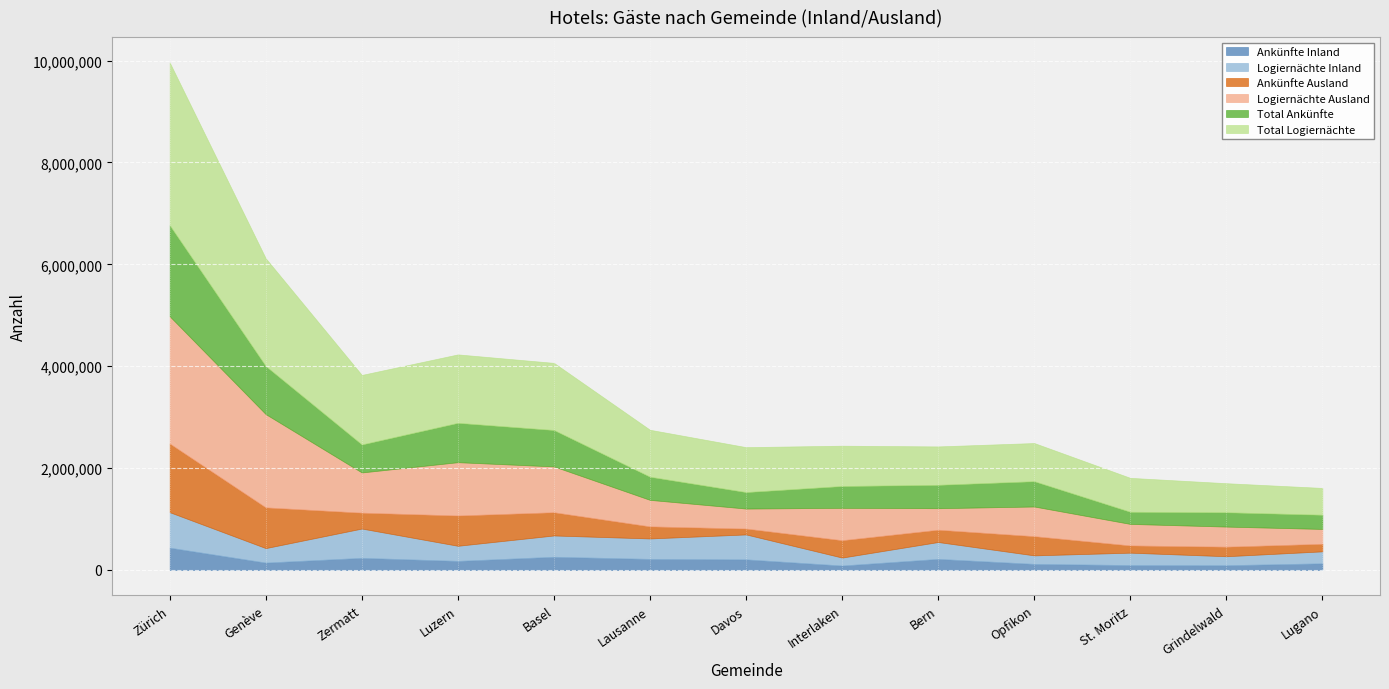

What is the spread (max minus min) of values at Lugano?

395895